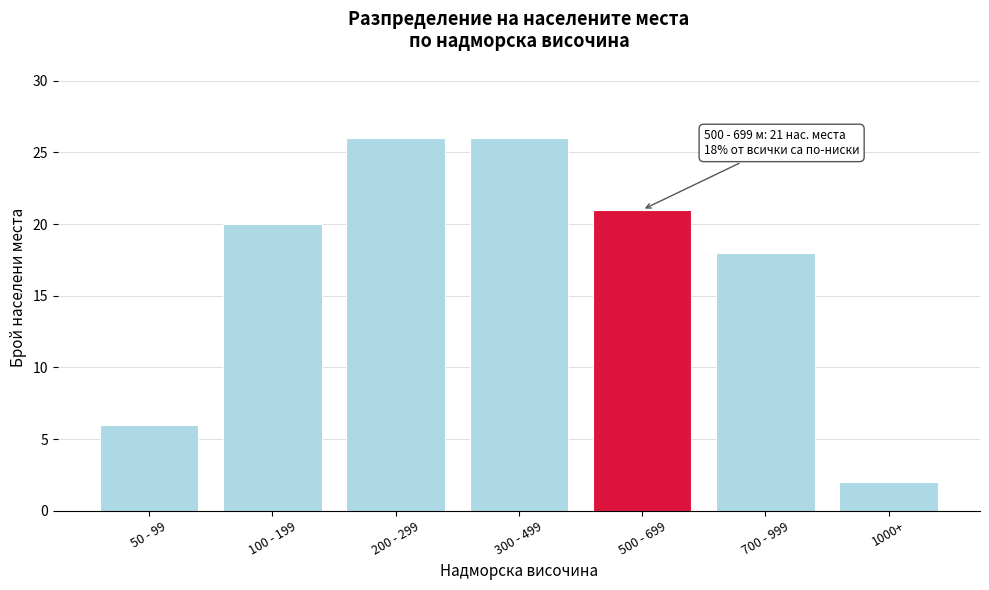

Reading left to right, transcribe all the data shown in this chart.

50 - 99=6	100 - 199=20	200 - 299=26	300 - 499=26	500 - 699=21	700 - 999=18	1000+=2